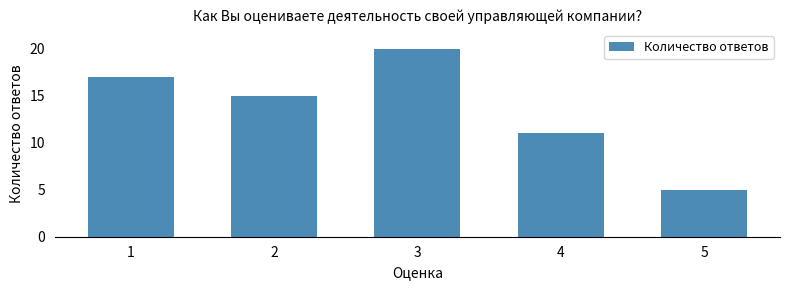

Rank the categories by value from highest to lowest.

3, 1, 2, 4, 5